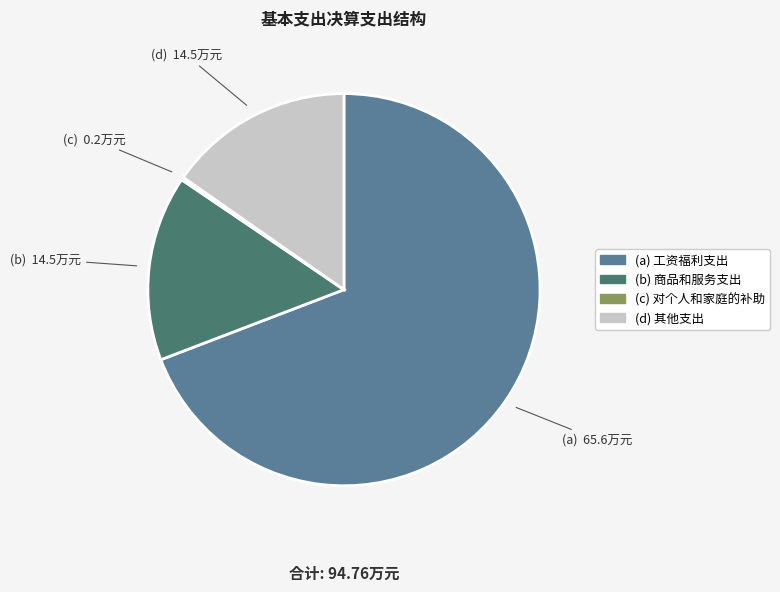

Is there any slice that represents more than half of the pie?

Yes